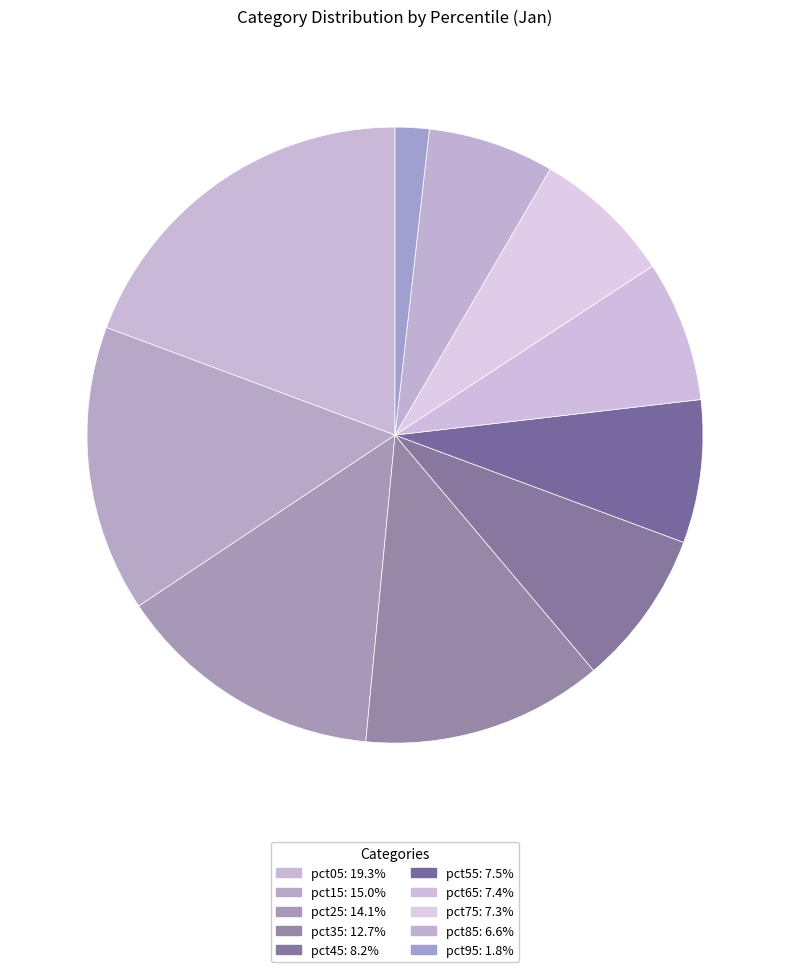

How many slices are in this pie chart?

10